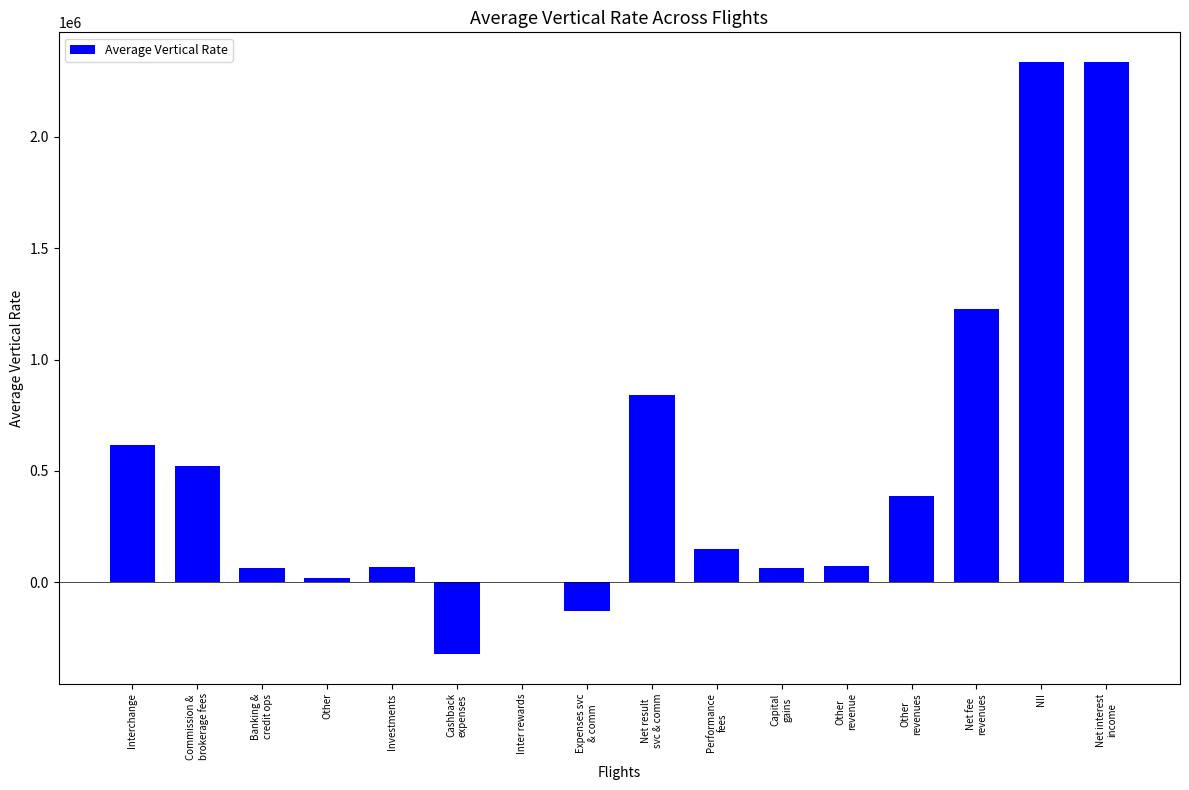

What is the sum of the values at Inter rewards and Other
revenues?

388462